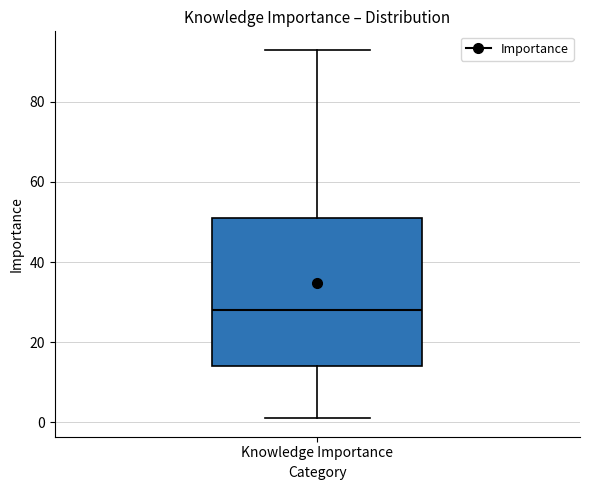

Read this box plot against the y-axis: the position of the median line, the range covered by the box, and the ends of both whiskers. The values are not printed on the chart, so give them approximately, as read against the axis.

median 28, box 14 to 52, whiskers 2 to 94